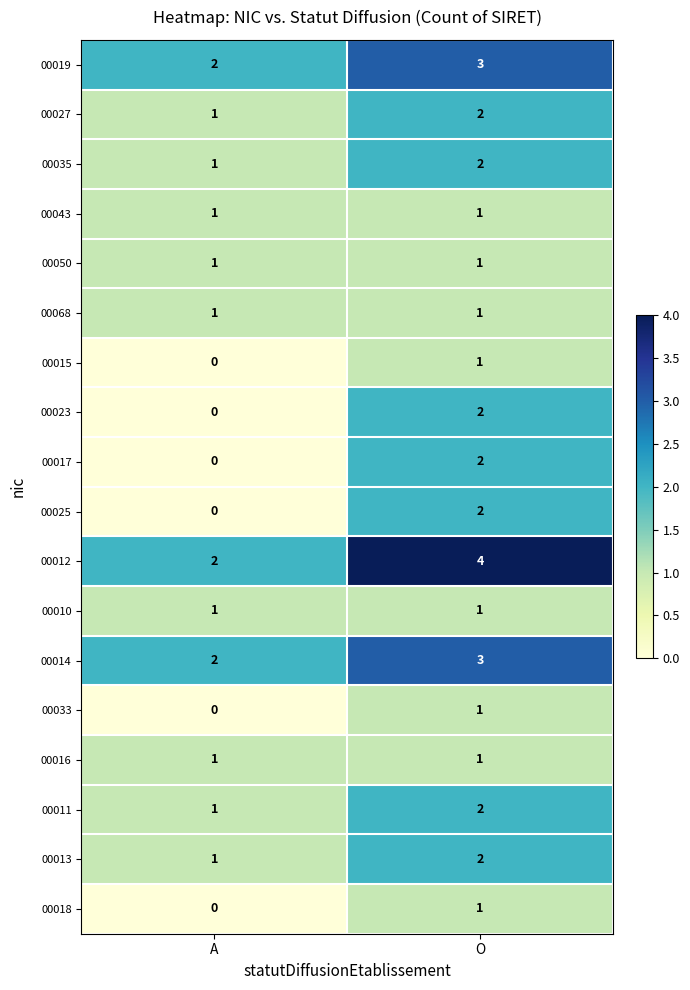

What is the total value across all series at A?

15